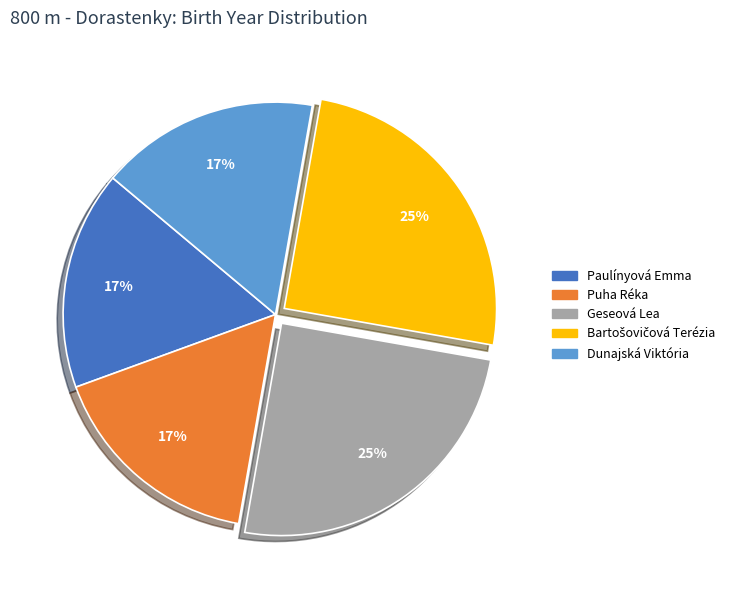

Approximately how many times larger is the value at Dunajská Viktória compared to Paulínyová Emma?

1.0